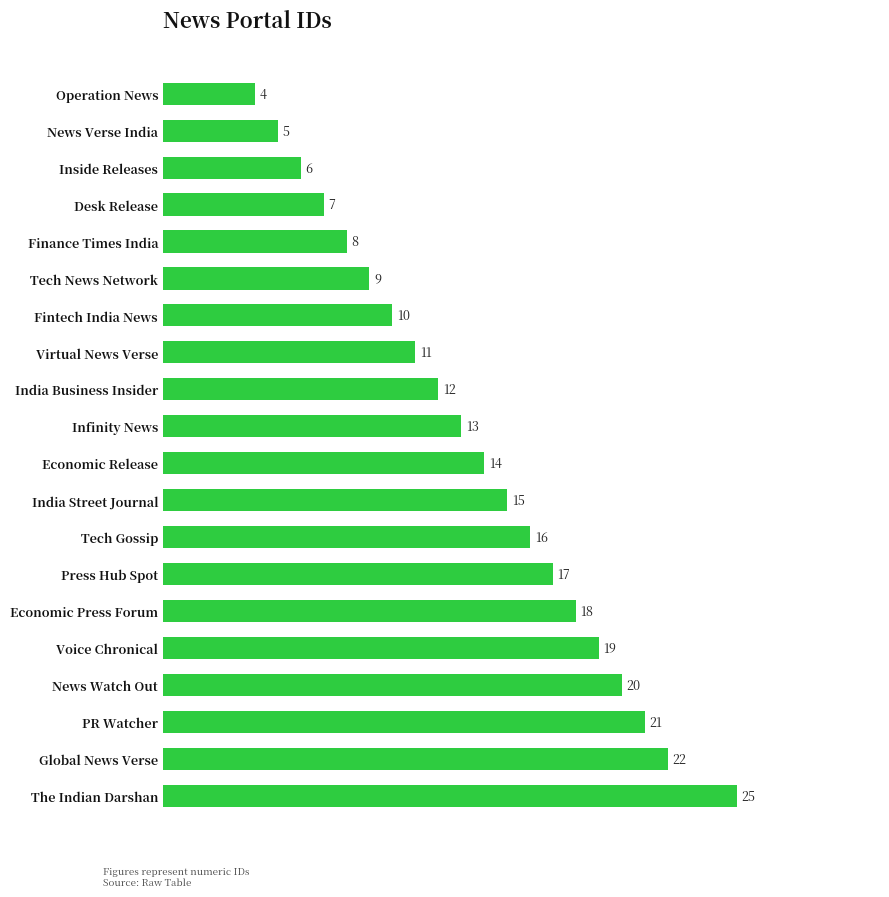

Reading bottom to top, what are all the values shown in this chart?

25	22	21	20	19	18	17	16	15	14	13	12	11	10	9	8	7	6	5	4